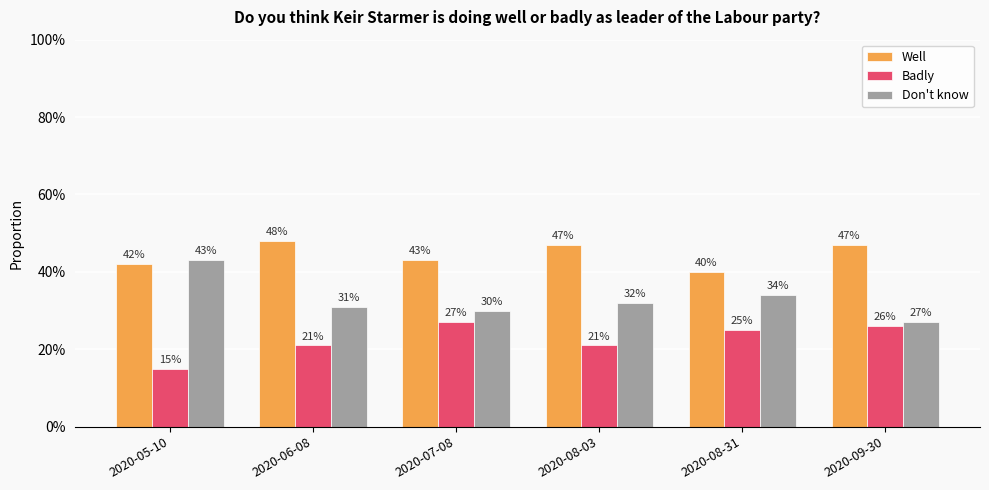

What are all the series names shown in the legend?

Well, Badly, Don't know